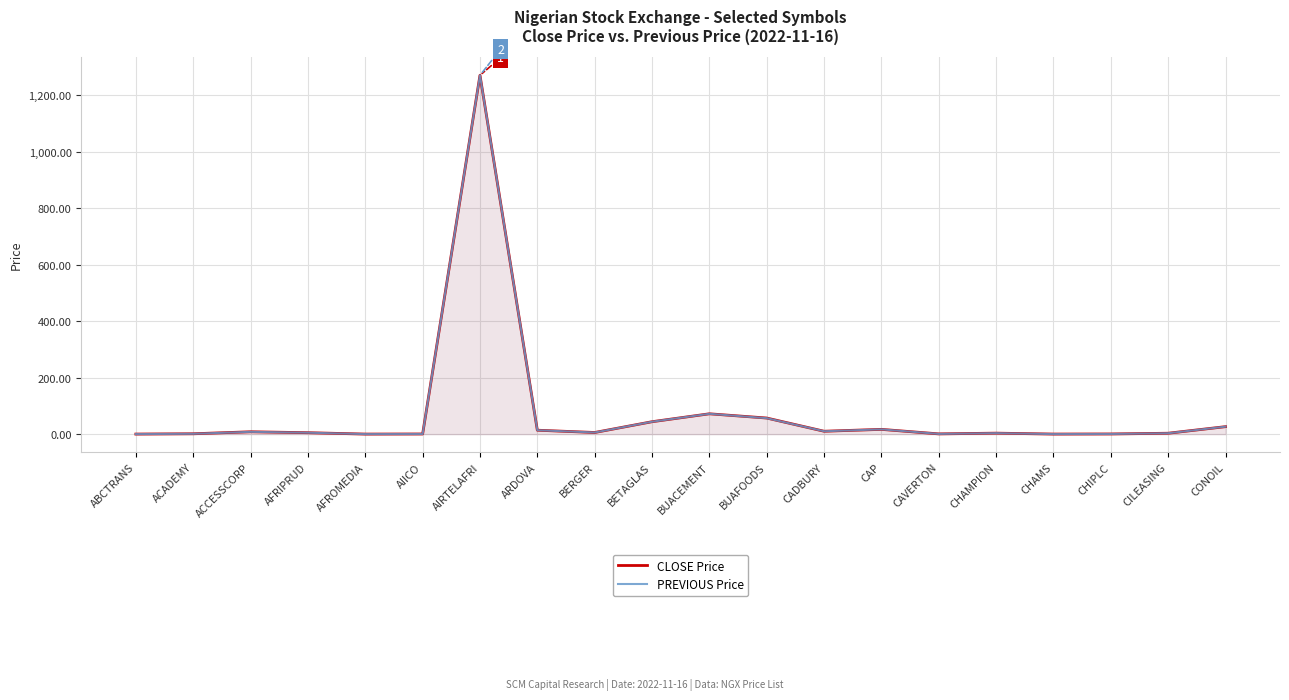

Rank the series at CADBURY from lowest to highest value.

CLOSE Price, PREVIOUS Price